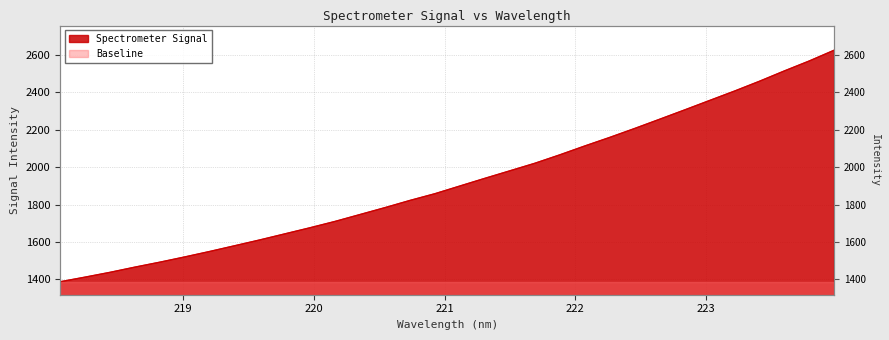

Where does the data first go above 1899?

221.1174